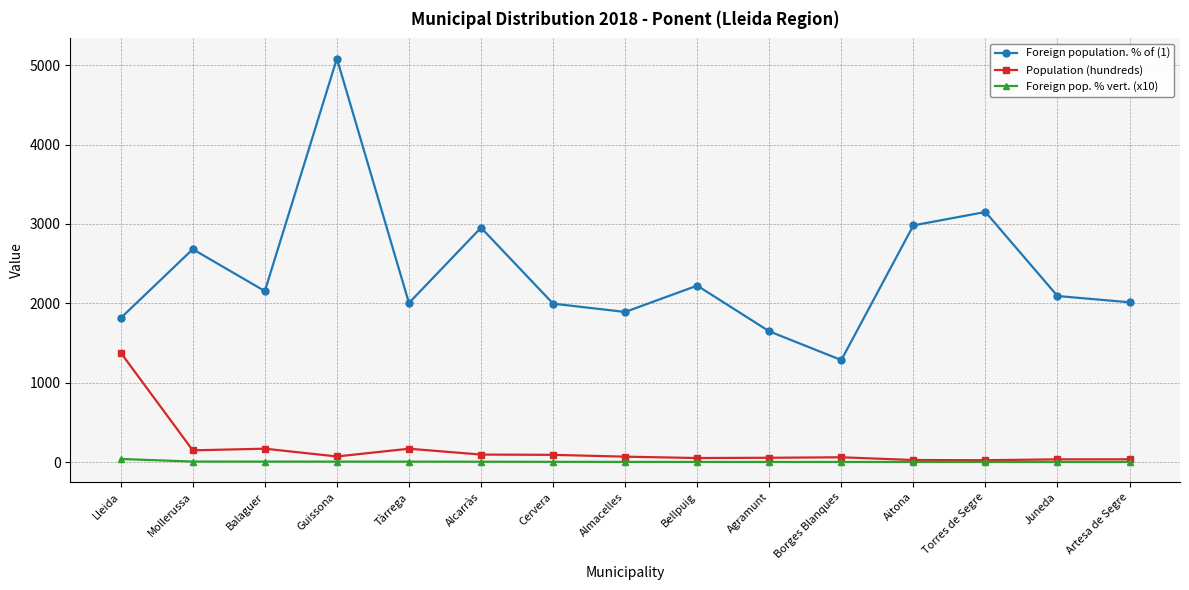

Which series has the widest spread of values?

Foreign population. % of (1)